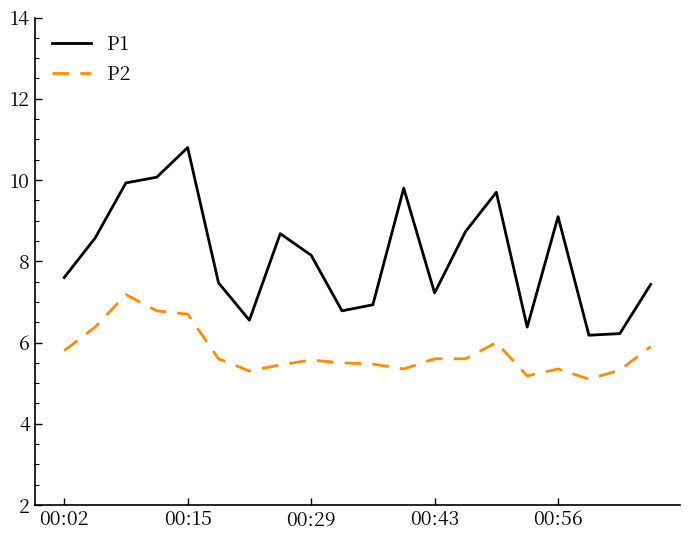

Which series has the largest total across all categories?

P1